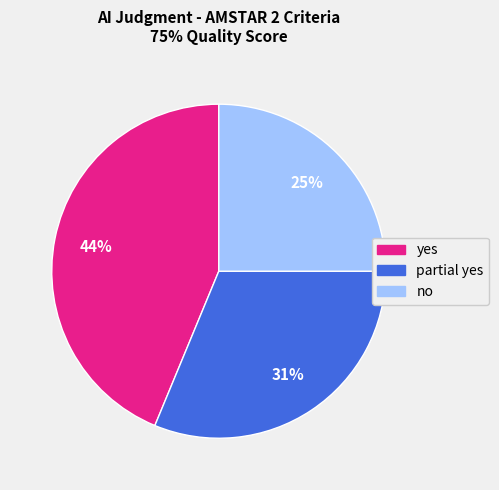

What percentage is the yes slice, to the nearest percent?

44%